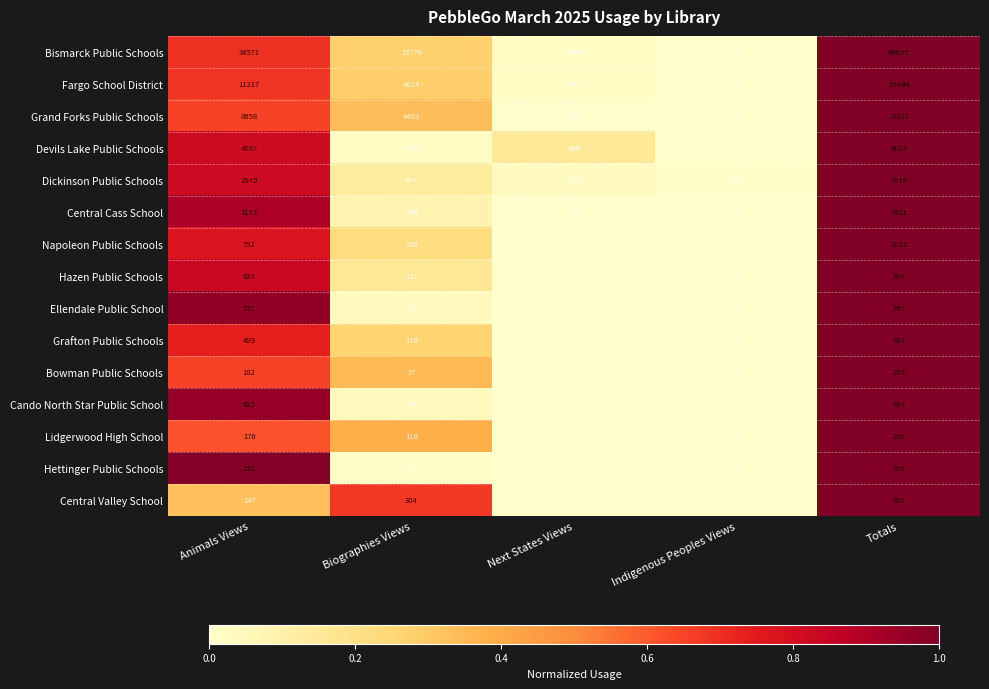

At which label does Central Cass School reach its peak?

Totals